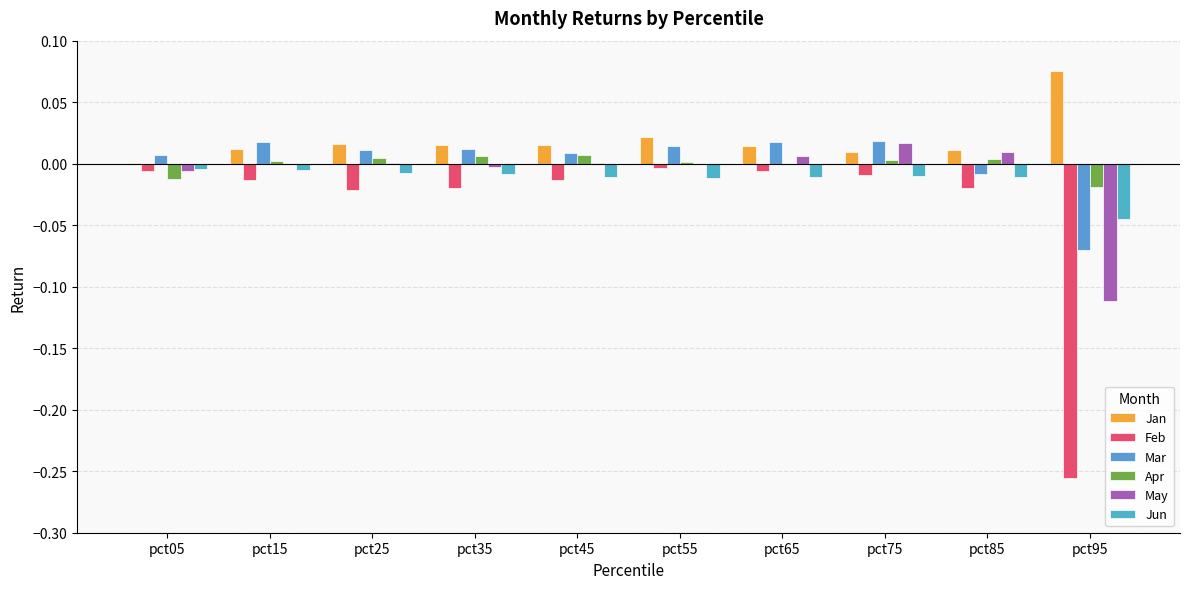

Are the bars grouped side by side (vs. stacked)?

Yes